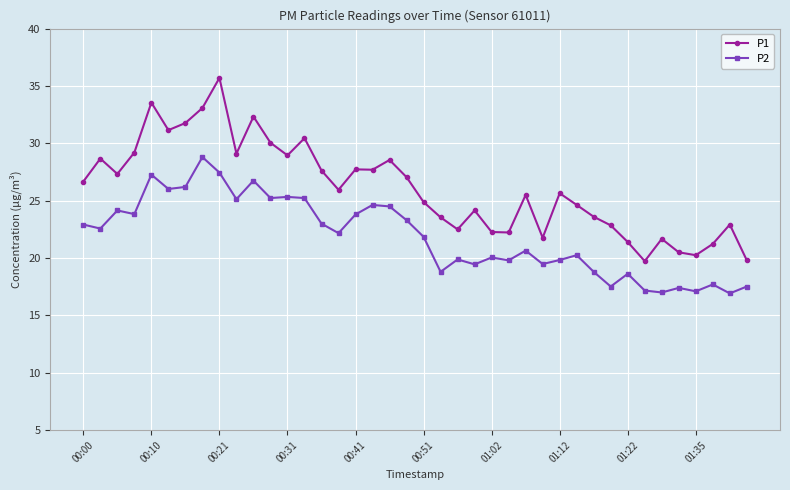

What is the average value of the P2 series?

21.9